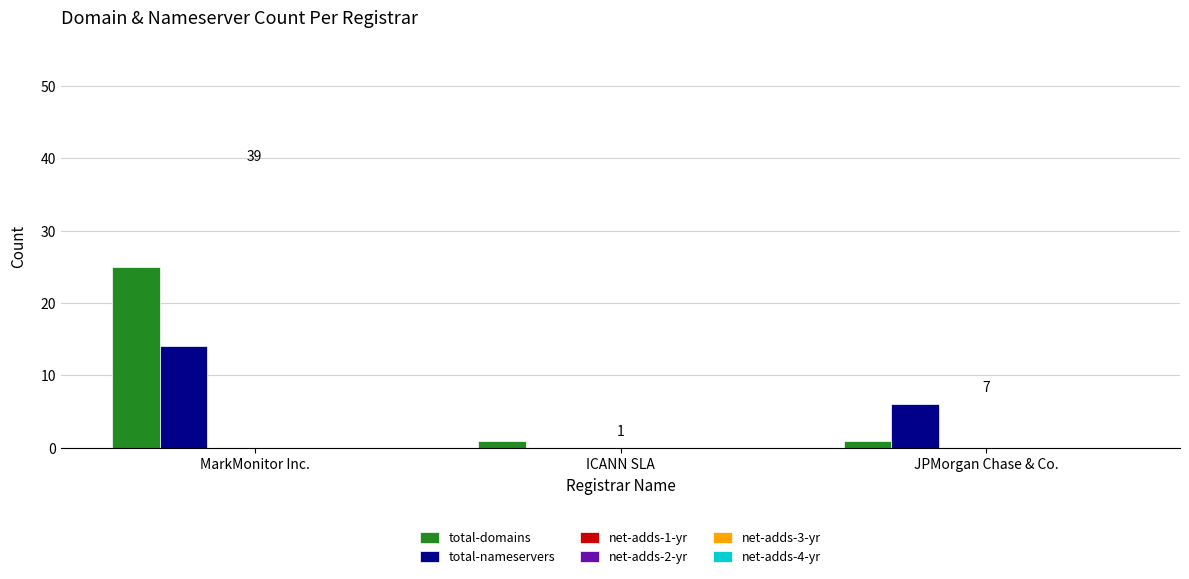

Are the bars grouped side by side (vs. stacked)?

Yes